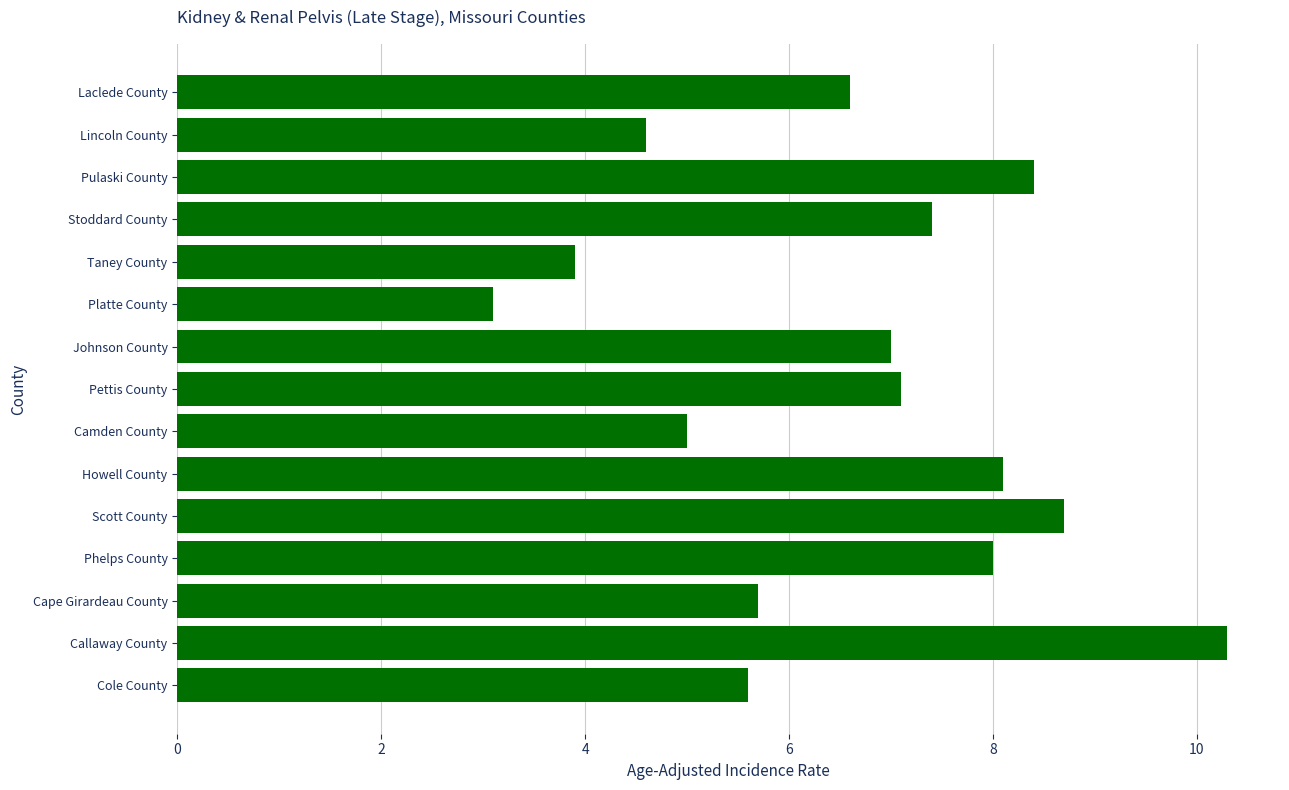

What value does the data have at Laclede County?

6.6